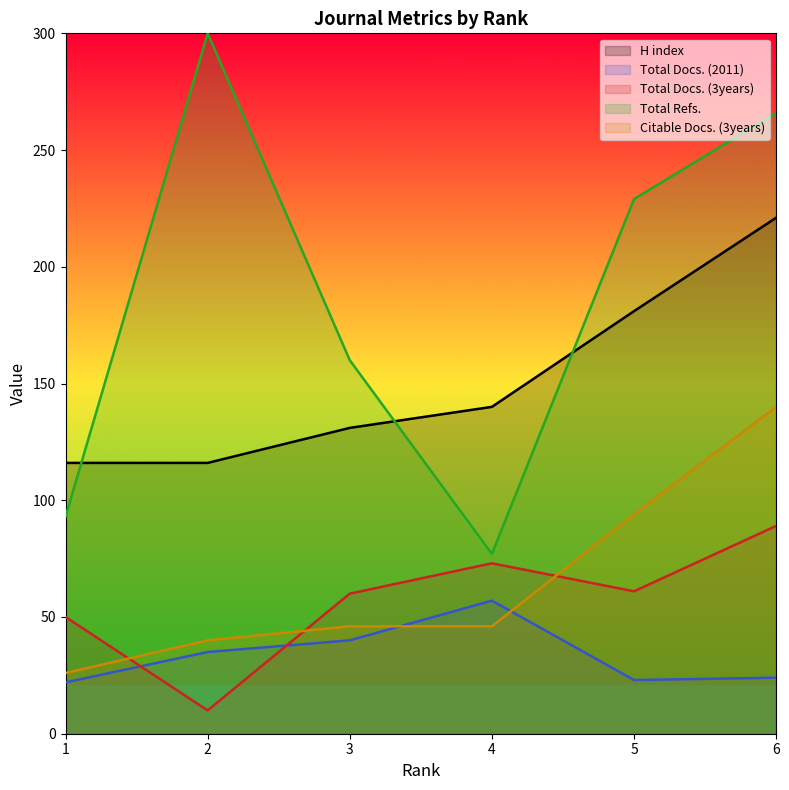

What is the difference between the second highest and minimum values in the Total Docs. (2011) series?

18